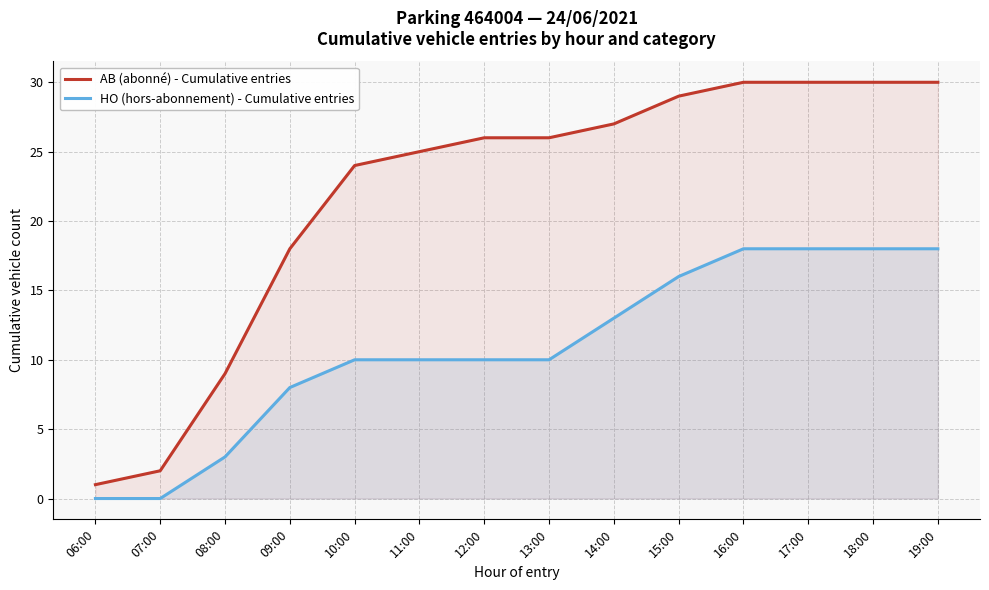

How many values in HO (hors-abonnement) - Cumulative entries are above zero?

12